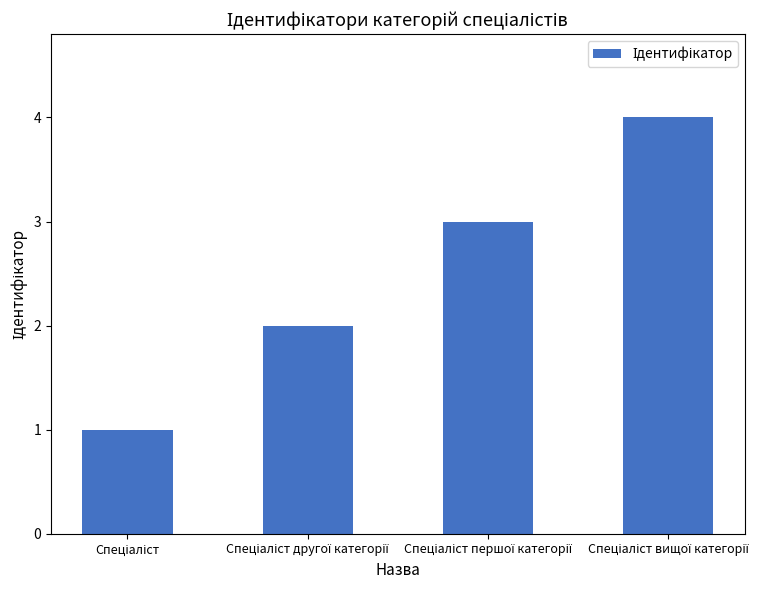

What is the greatest value displayed?

4